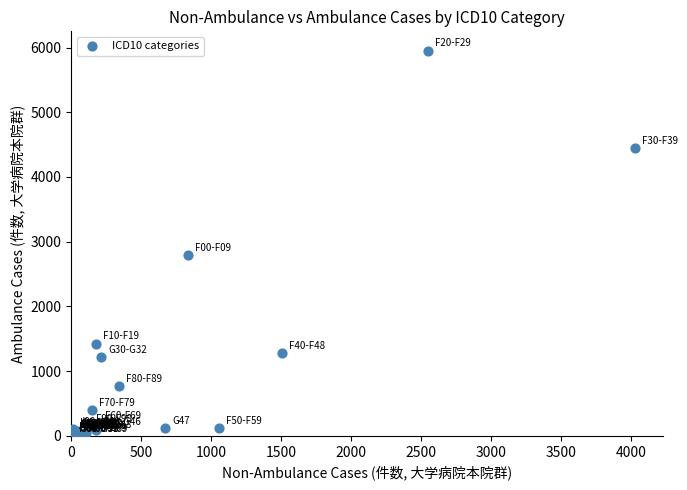

What Y value in the scatter plot is closest to 2976?

2787